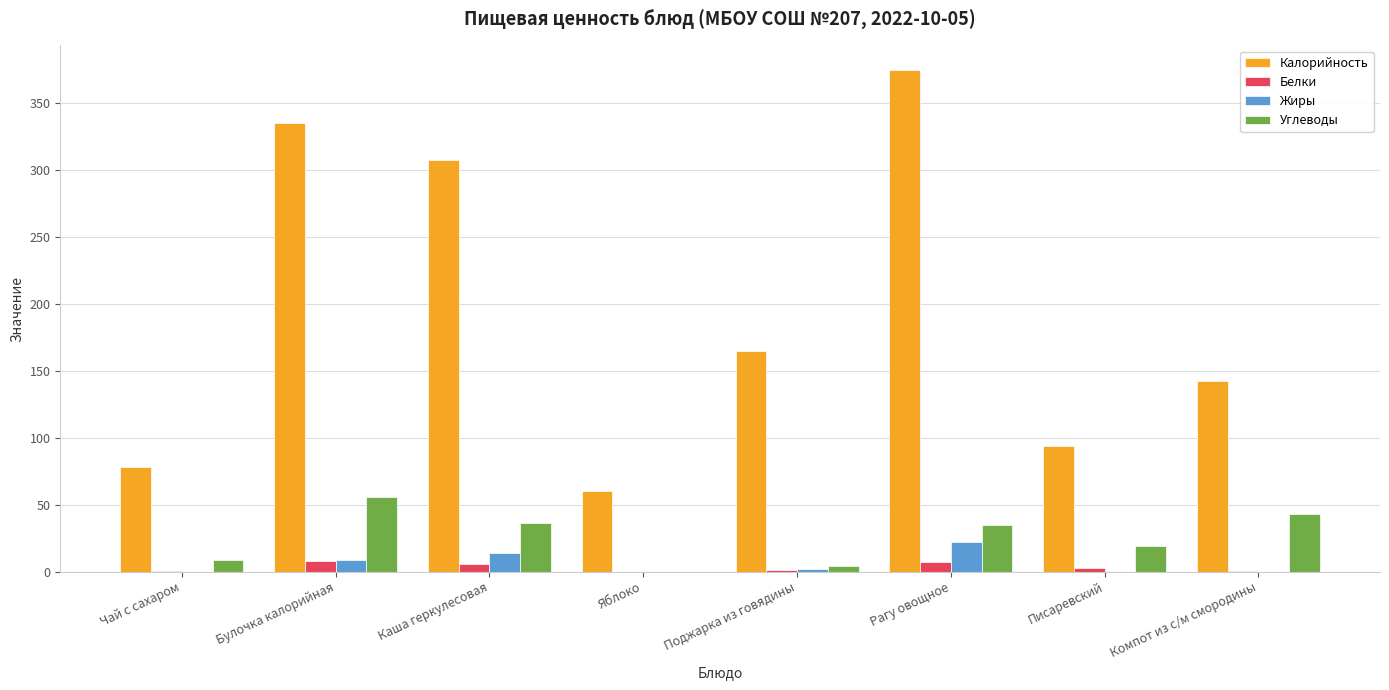

What is the total value across all series at Яблоко?

60.0